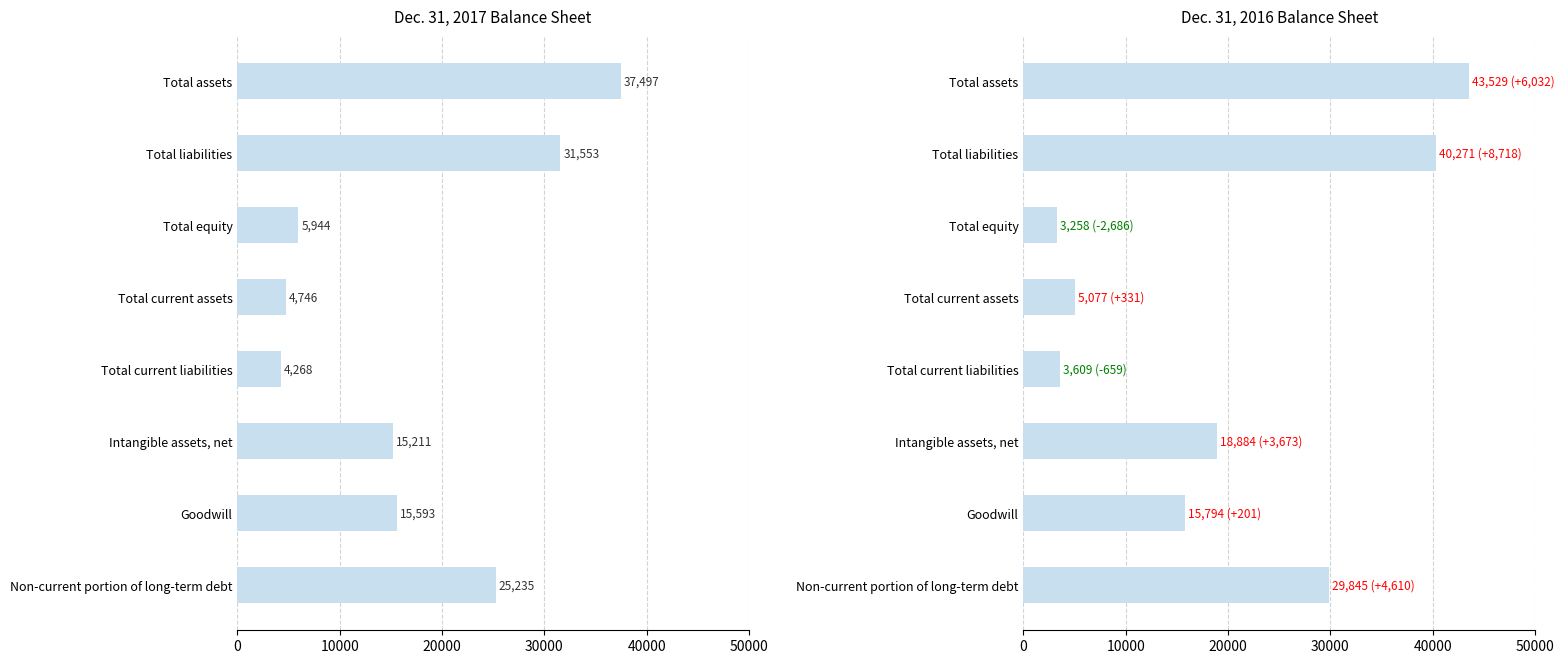

What is the total value across all series at Goodwill?

31387